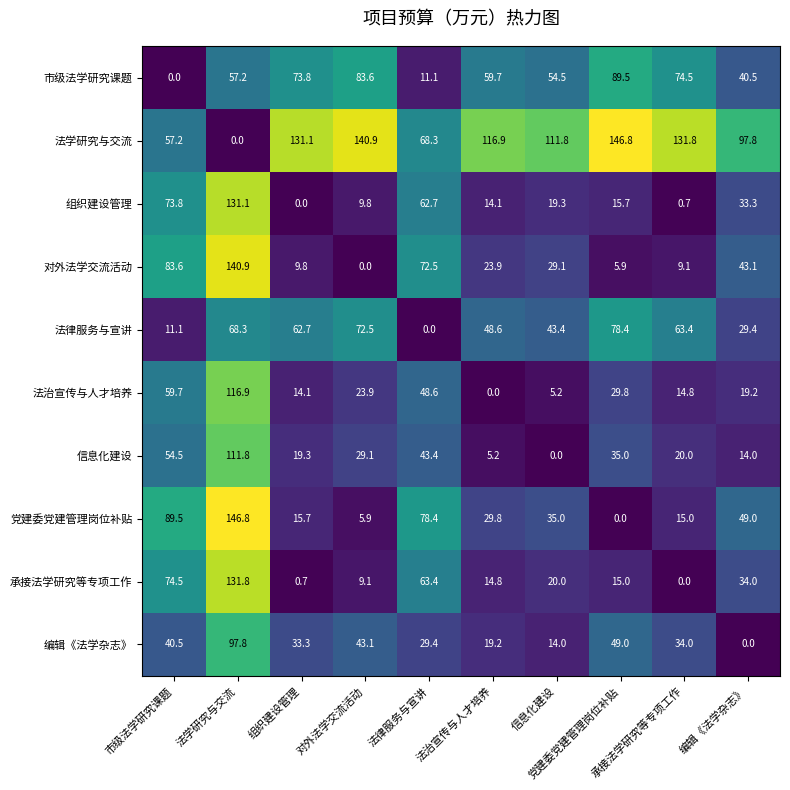

At how many categories does at least one series exceed 33?

10